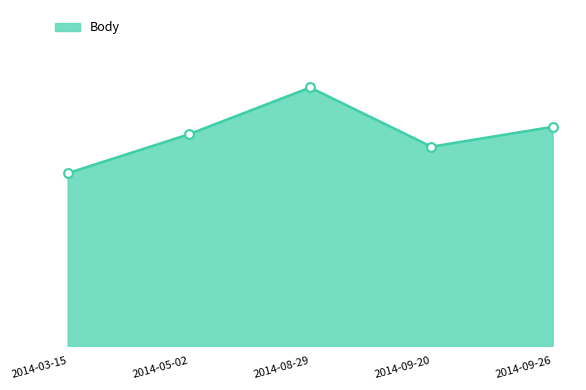

Which has a higher value, 2014-09-26 or 2014-08-29?

2014-08-29